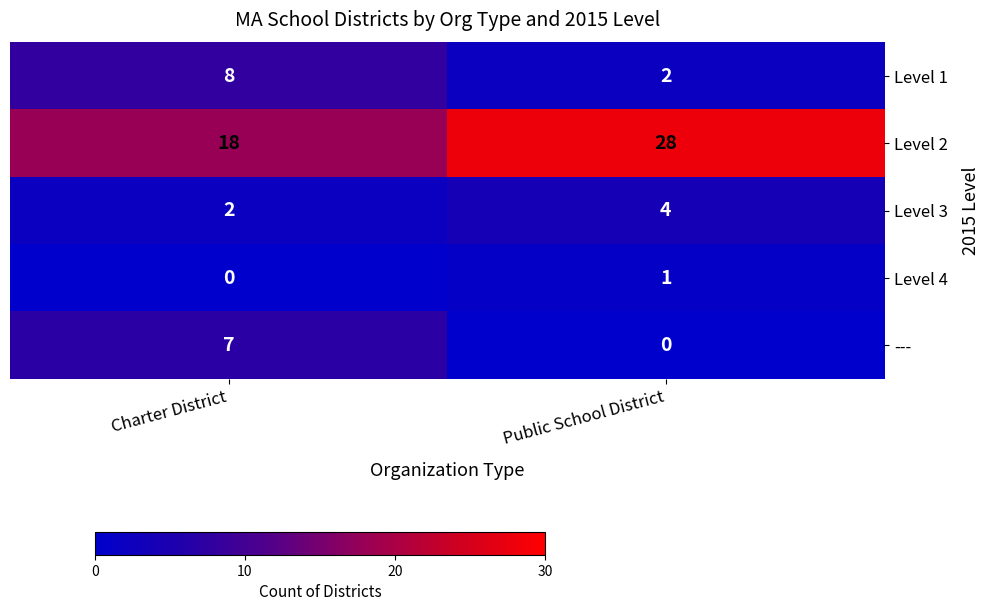

Reading right to left, transcribe all the data shown in this chart.

Level 1: Public School District=2	Charter District=8
Level 2: Public School District=28	Charter District=18
Level 3: Public School District=4	Charter District=2
Level 4: Public School District=1	Charter District=0
---: Public School District=0	Charter District=7